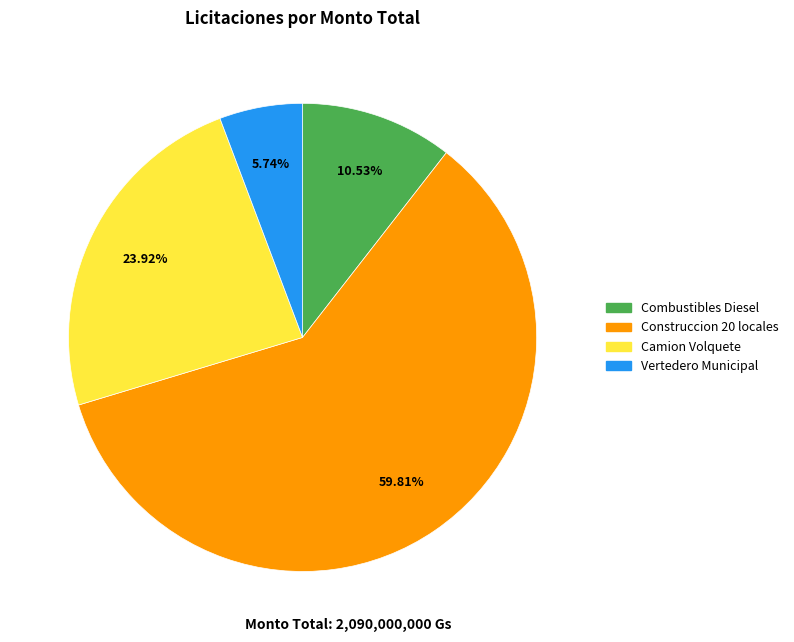

Is there any slice that represents more than half of the pie?

Yes